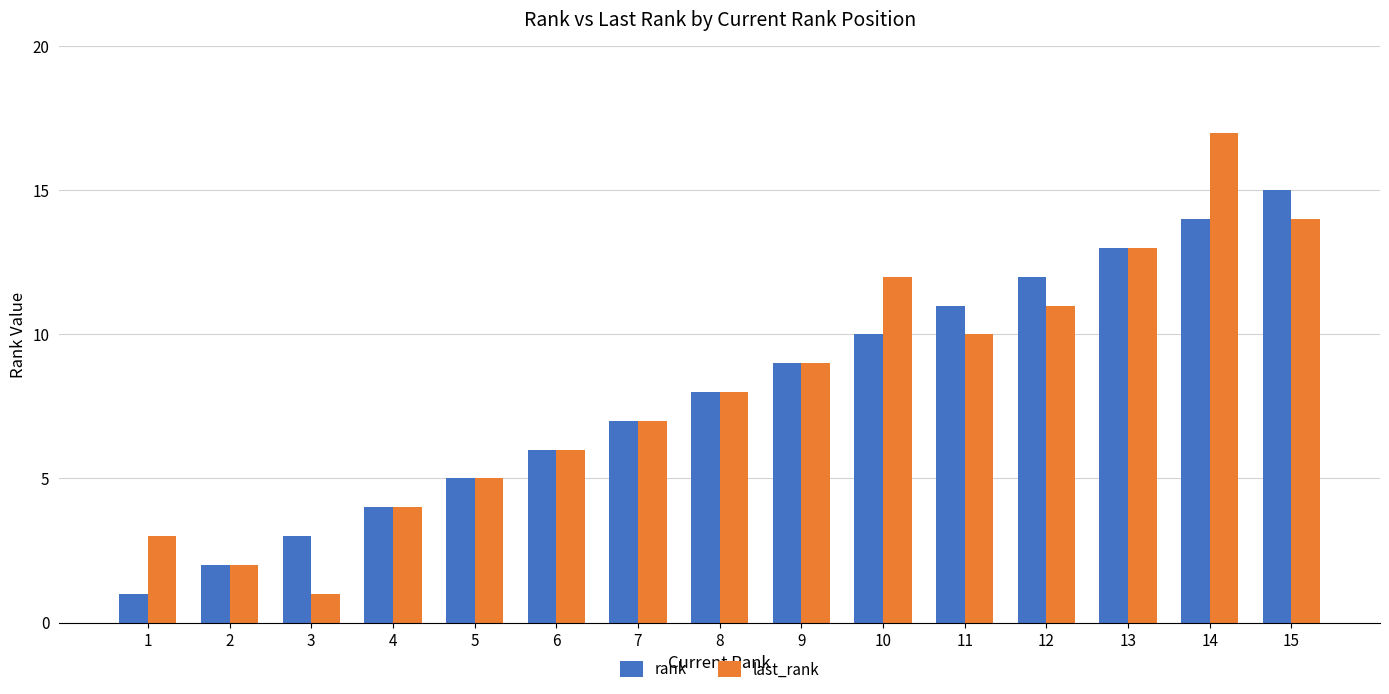

Is it true that last_rank equals 8 at 8?

True